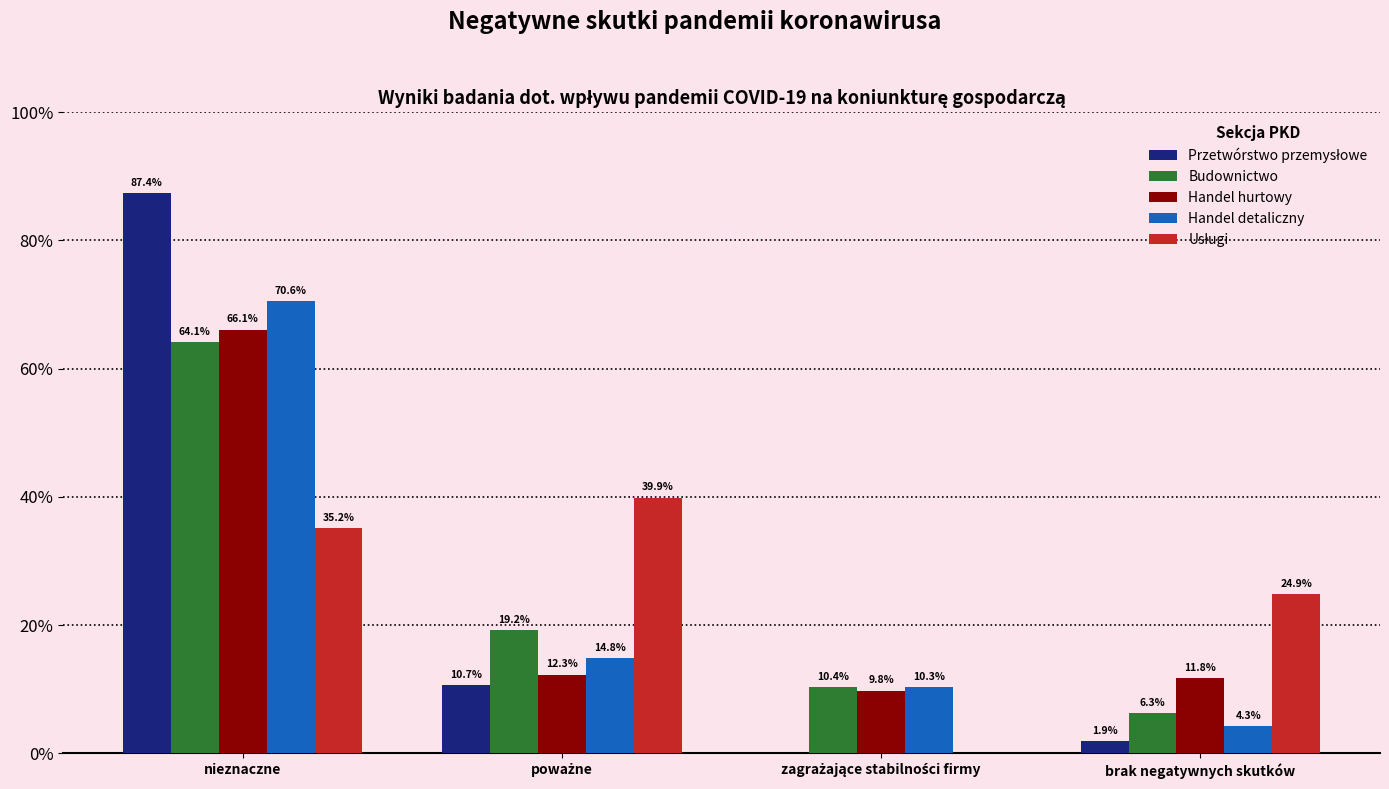

What is the approximate value of Budownictwo at nieznaczne?

64.1